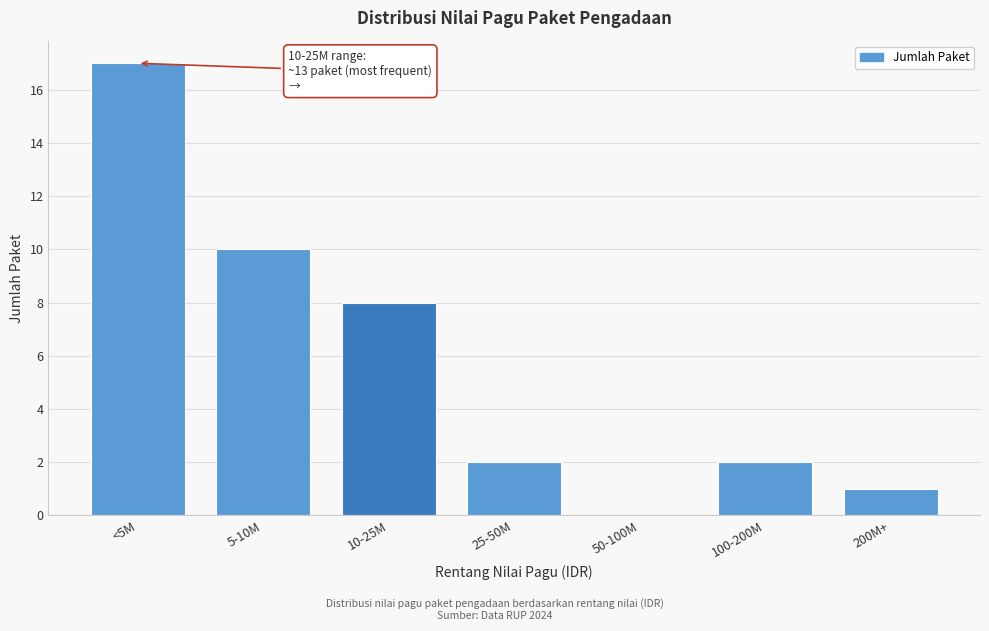

Reading left to right, extract all data points from this chart.

<5M=17	5-10M=10	10-25M=8	25-50M=2	50-100M=0	100-200M=2	200M+=1